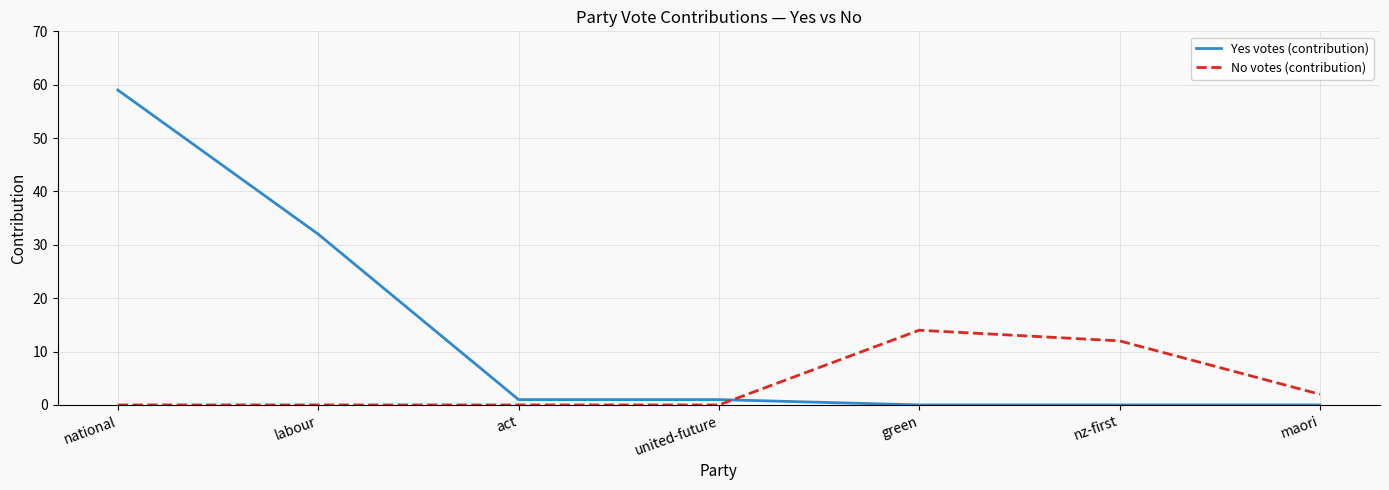

How many categories are shown in the chart?

7